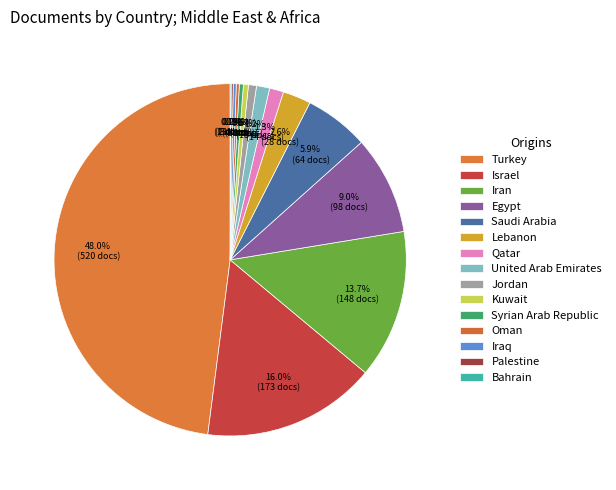

True or false: Iran accounts for 2% of the total.

False